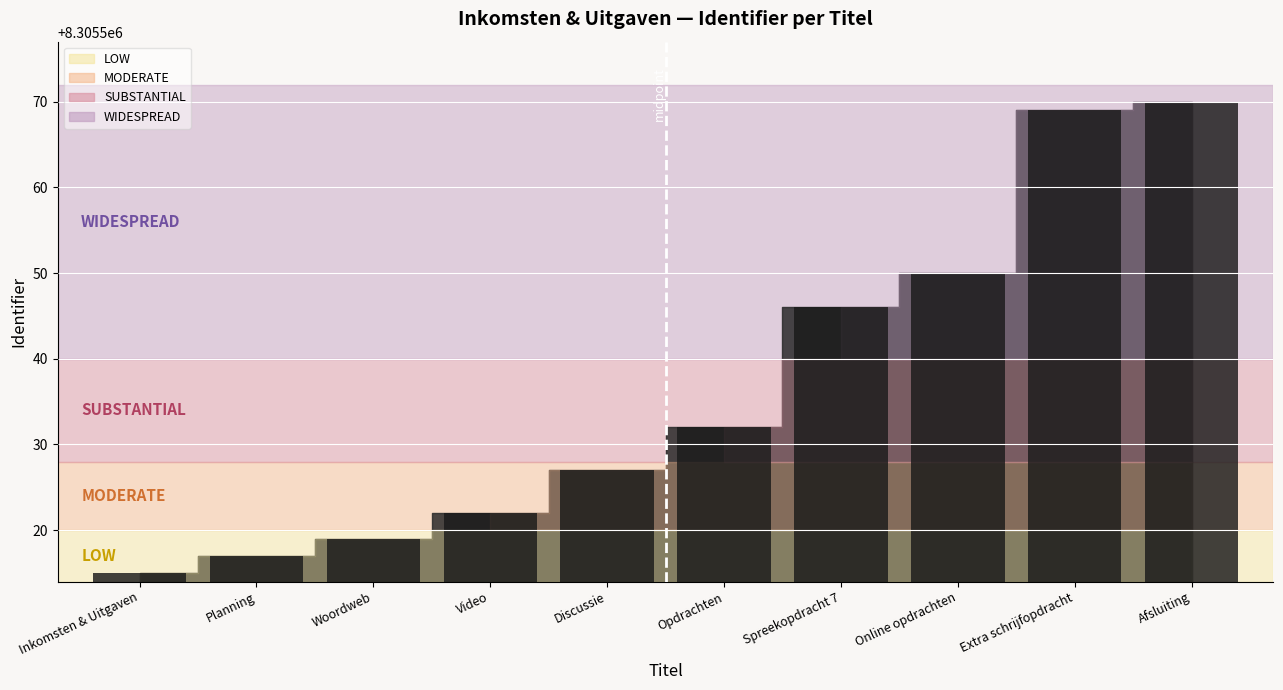

List the labels in order of value, largest first.

Afsluiting, Extra schrijfopdracht, Online opdrachten, Spreekopdracht 7, Opdrachten, Discussie, Video, Woordweb, Planning, Inkomsten & Uitgaven